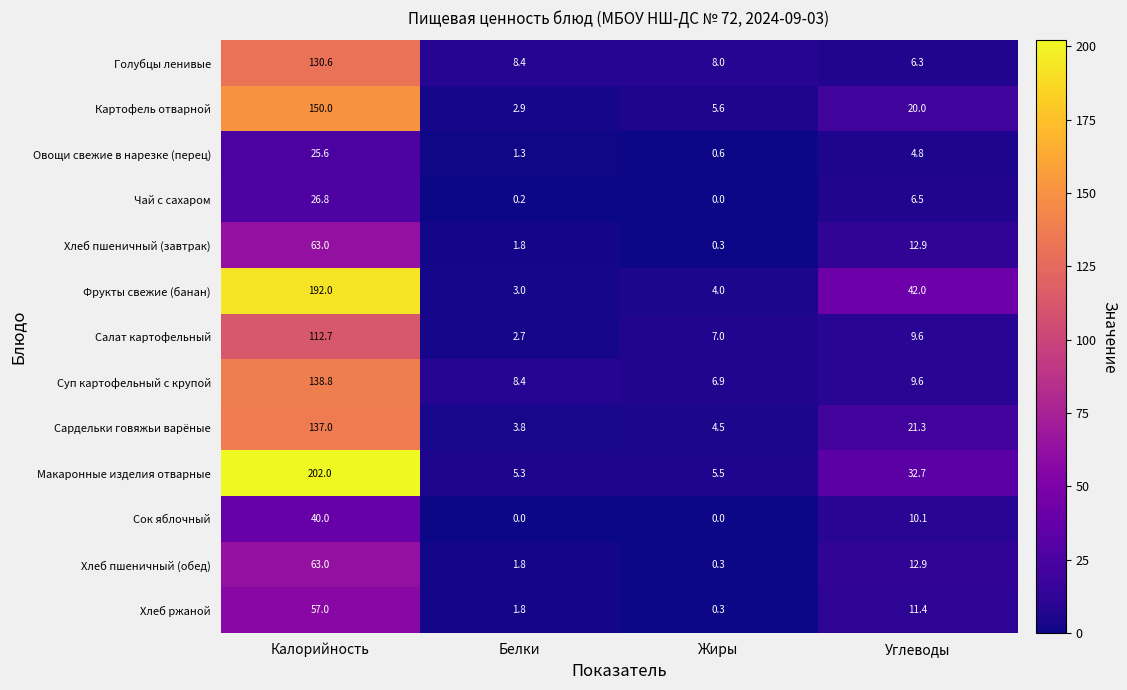

How many categories are shown in the chart?

4